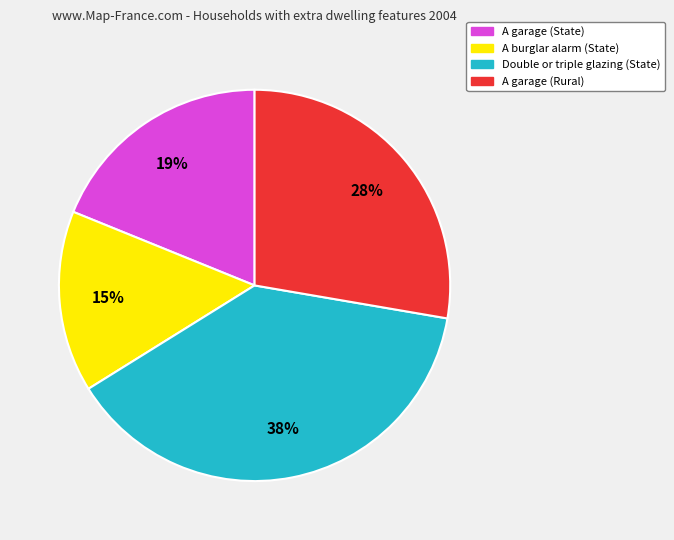

Is there any slice that represents more than half of the pie?

No